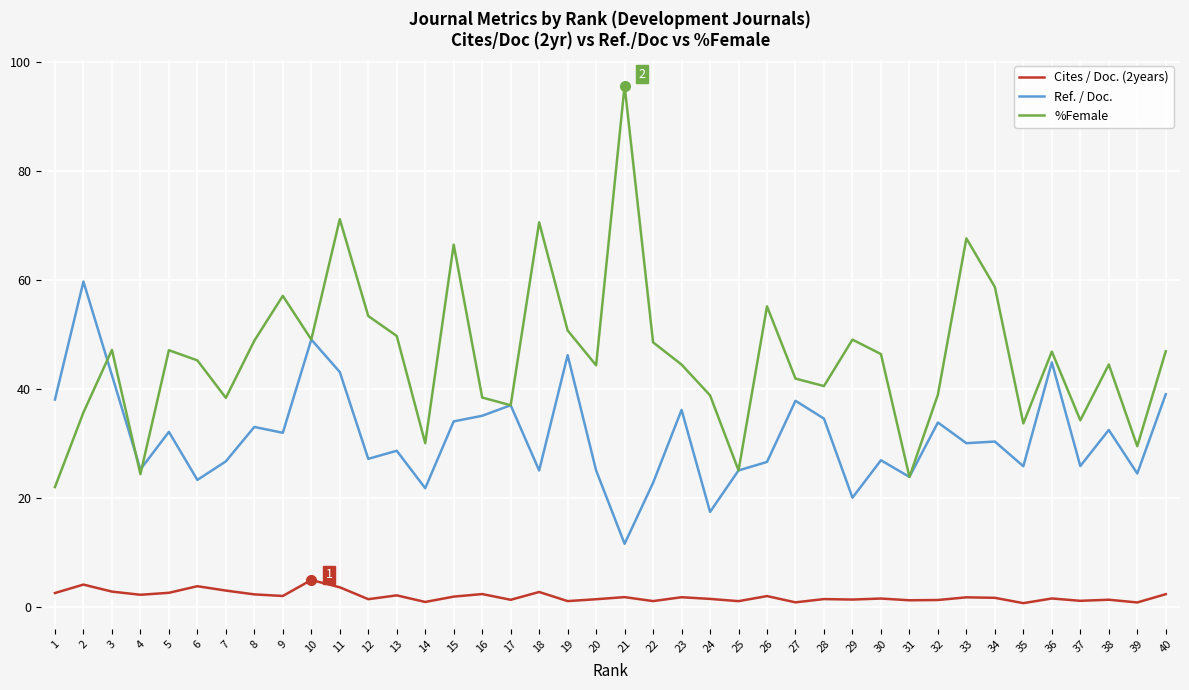

True or false: Ref. / Doc. and Cites / Doc. (2years) intersect in this chart.

False